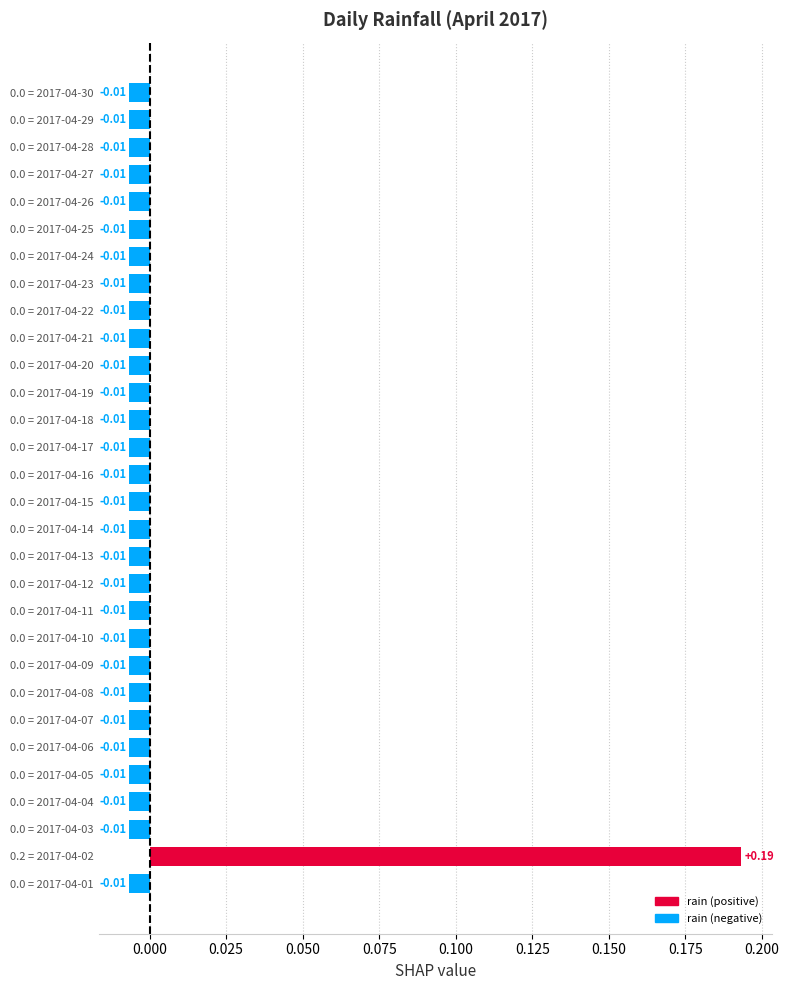

How many bars are there in total?

30